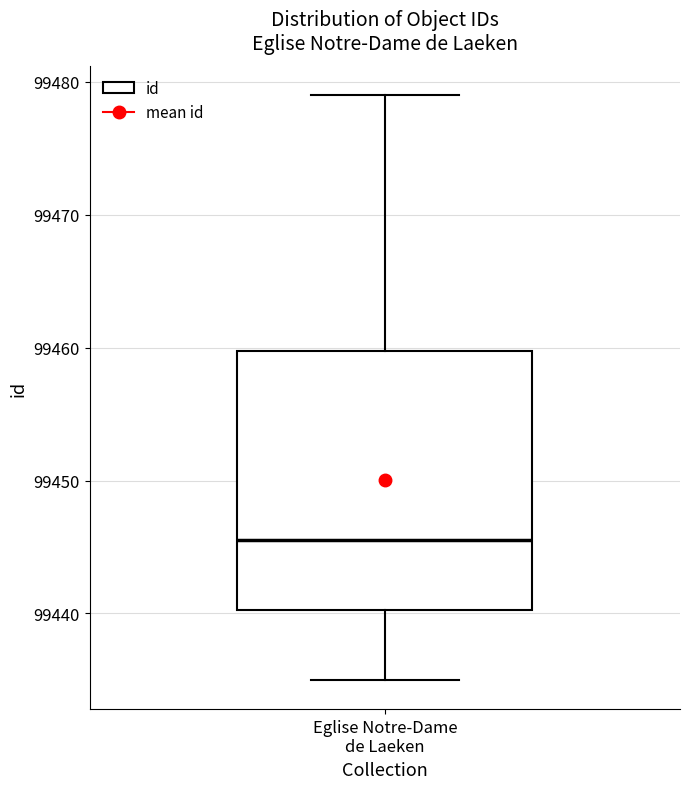

Transcribe this box plot: give where the median line is, the range the box spans, and where the two whiskers end, as read against the y-axis. The values are not printed on the chart, so give them approximately, as read against the axis.

median 99446, box 99440 to 99460, whiskers 99435 to 99479